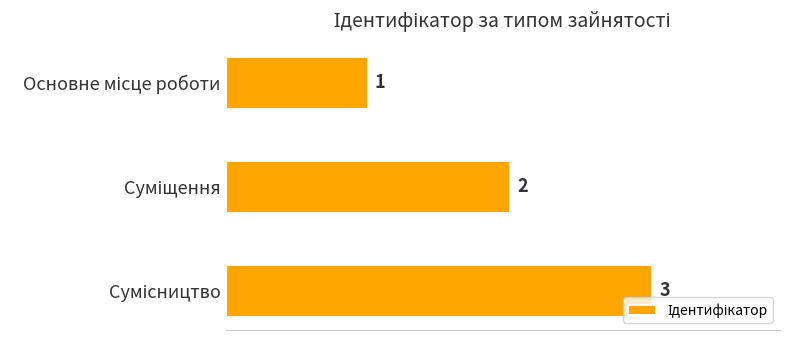

What is the value of the 2nd bar from the top?

2